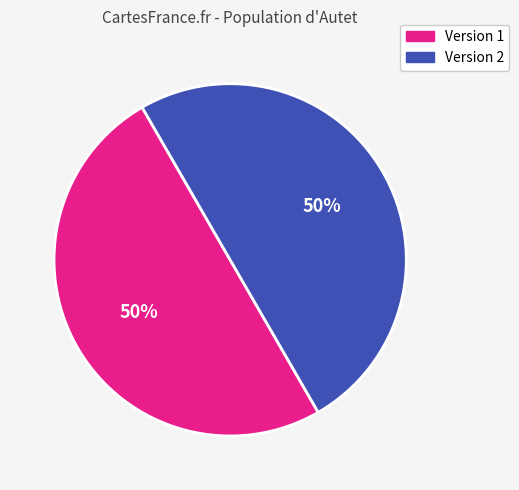

To the nearest percent, what is the average slice percentage?

50%